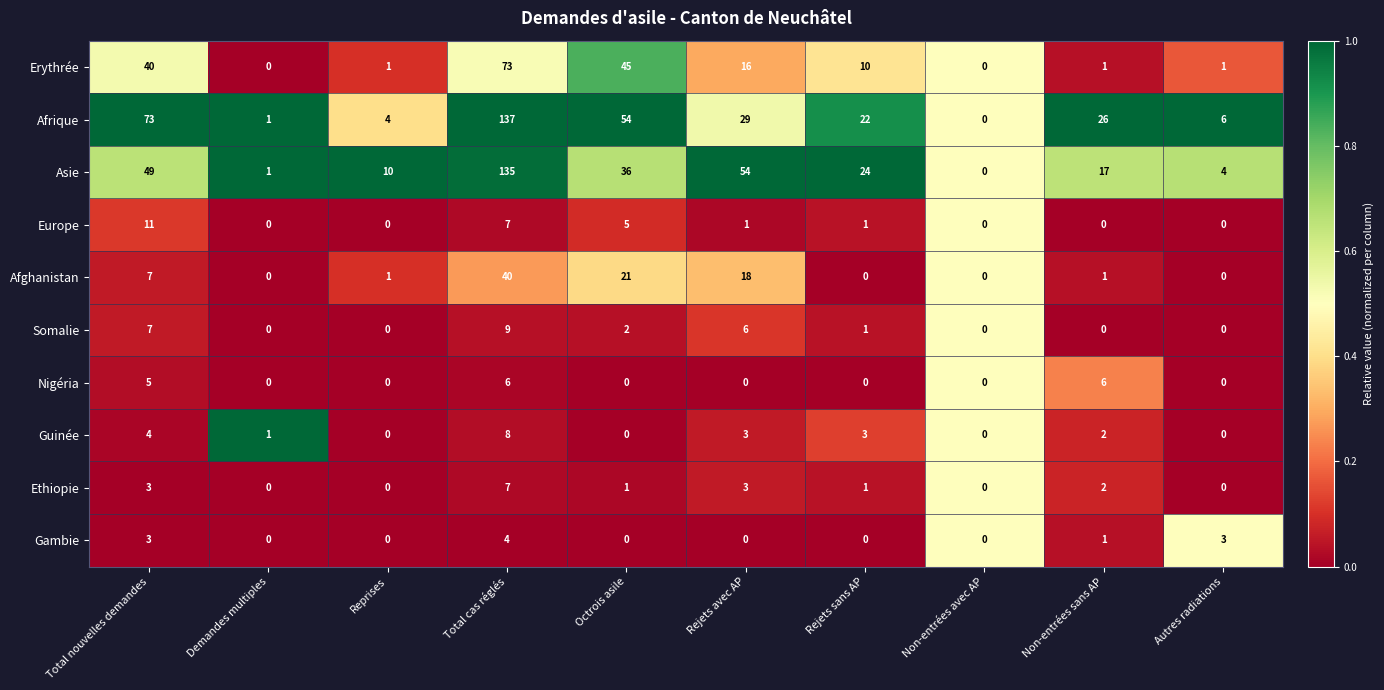

Which series has the largest range (max minus min)?

Afrique